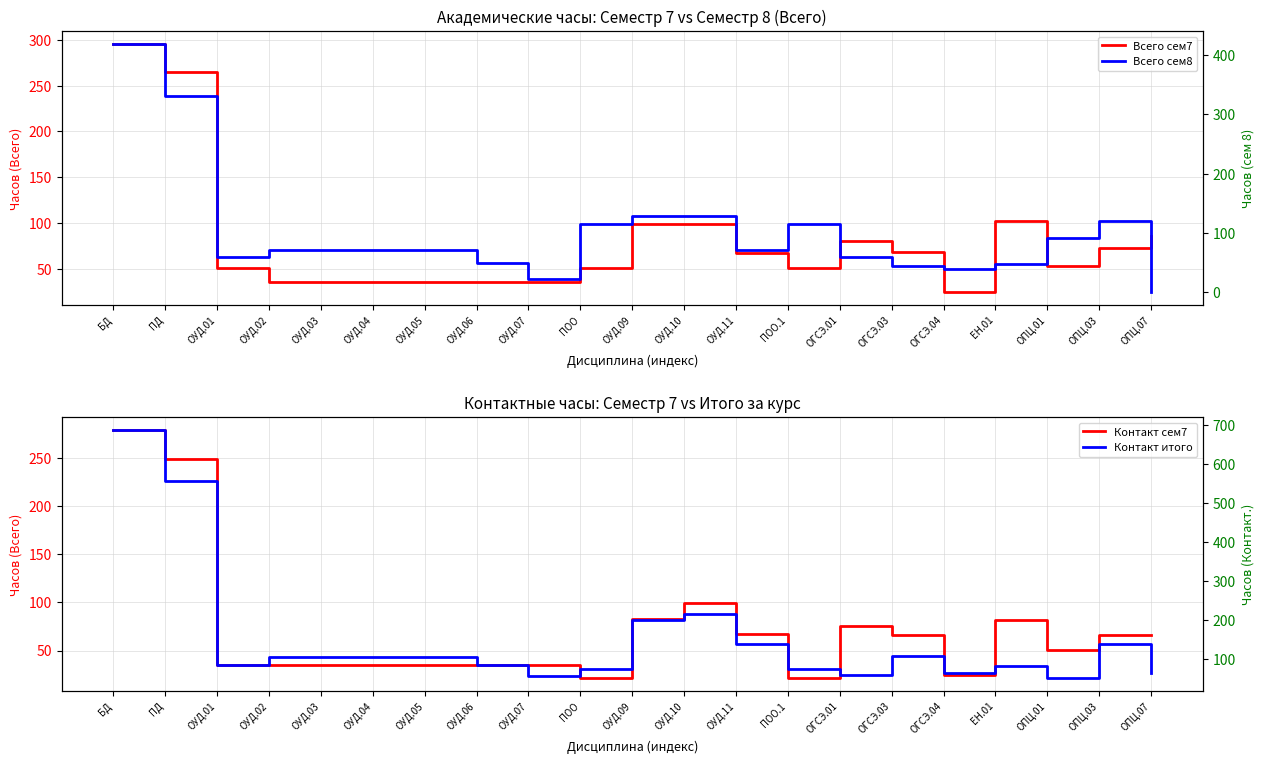

What is the difference between the highest and lowest values at ОГСЭ.04?

40